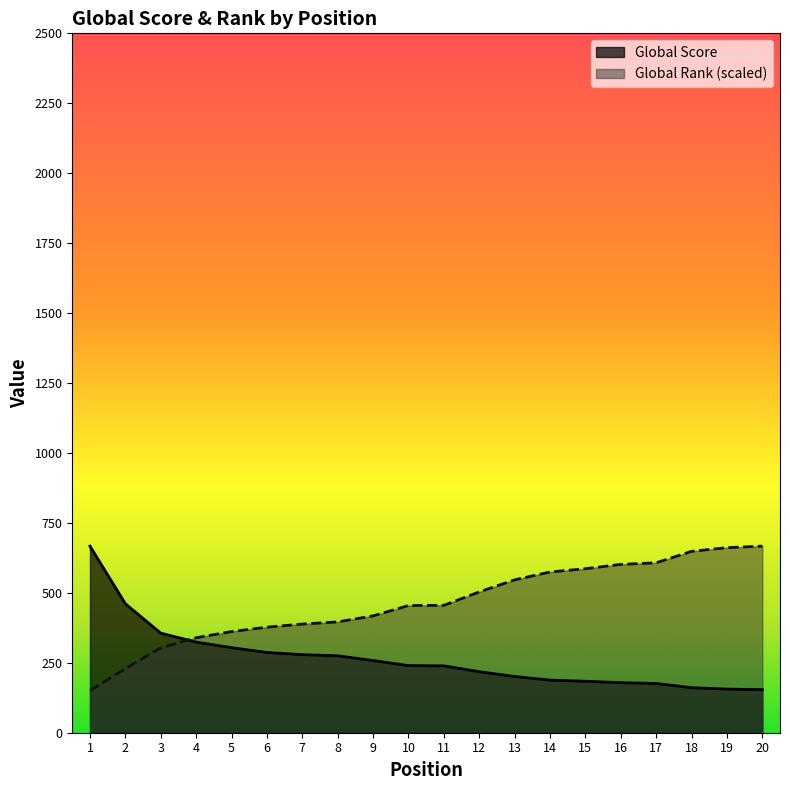

What is the difference between the Global Rank (scaled) values at 14 and 5?

213.0